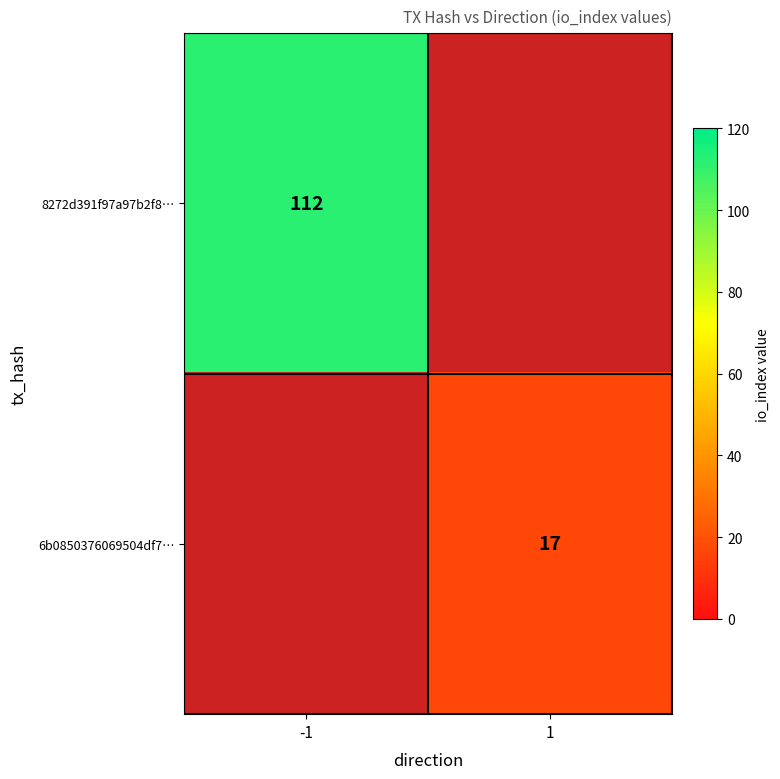

Which label corresponds to the largest value in the chart?

-1